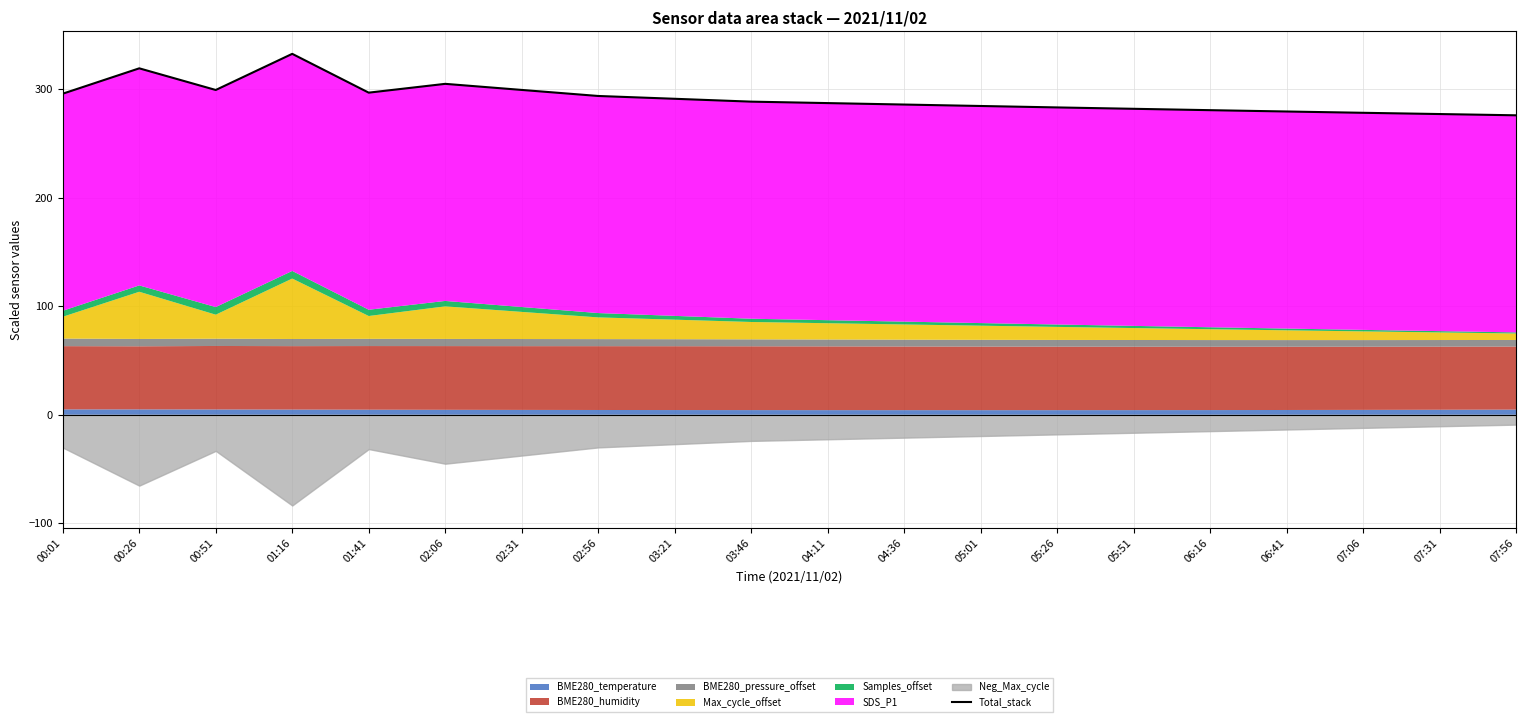

Which category has the highest value across all series?

01:16